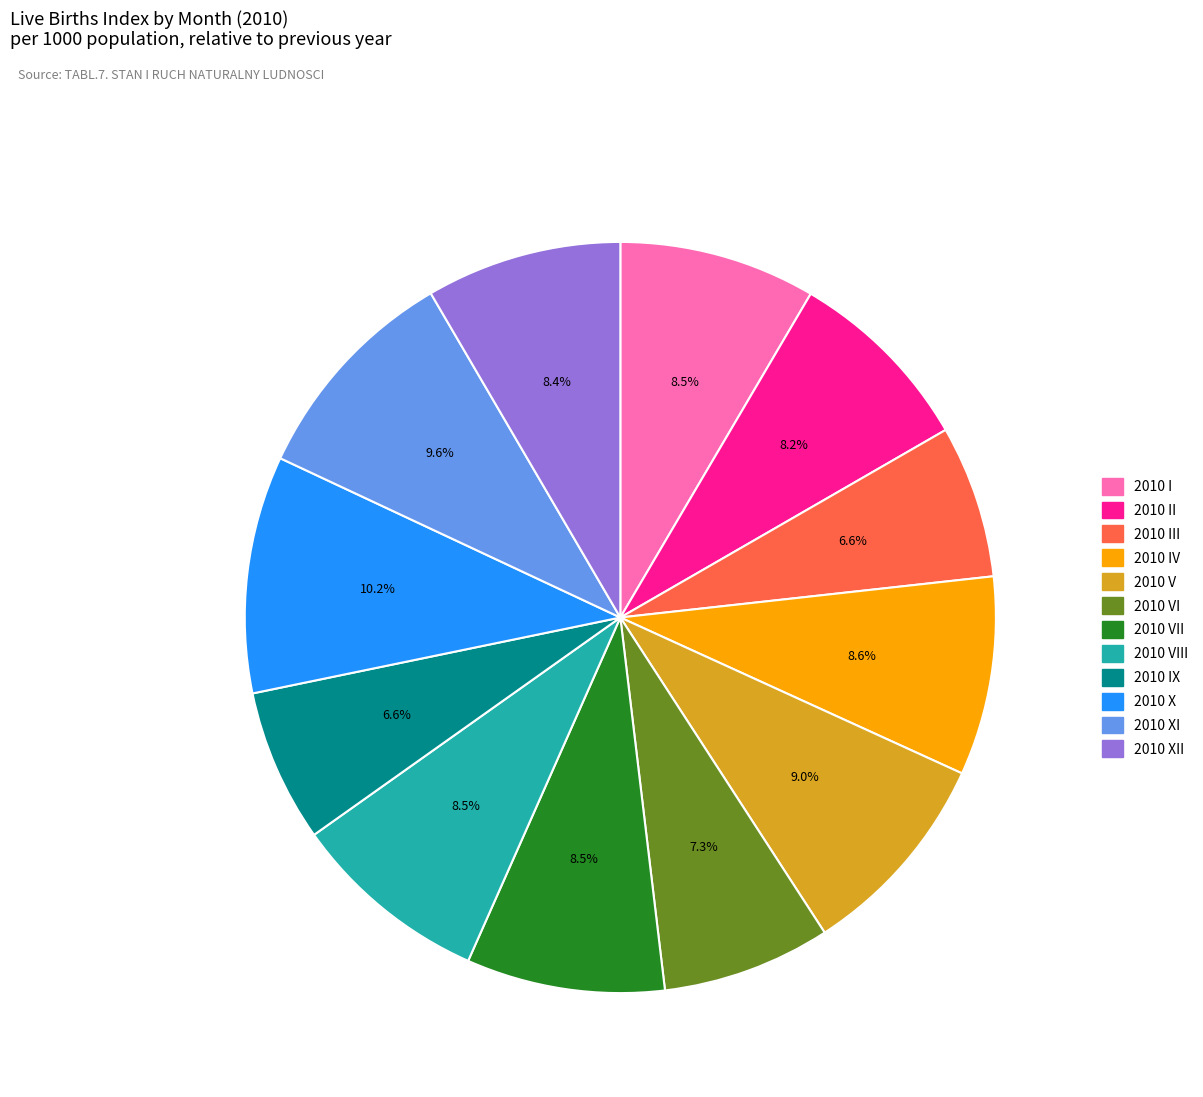

Is there any slice that represents more than half of the pie?

No